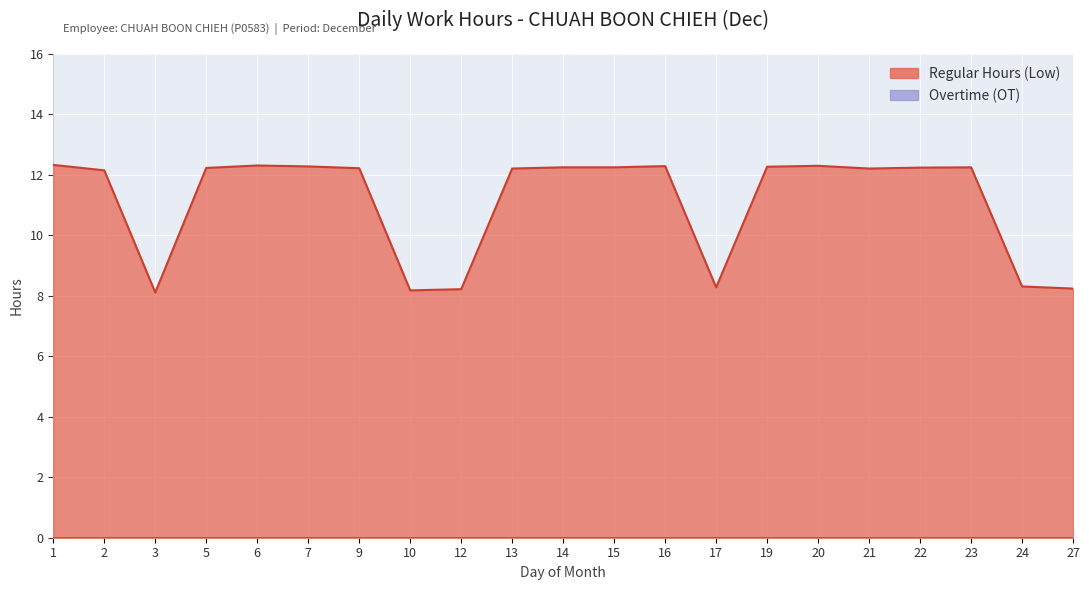

Which label corresponds to the smallest value in the chart?

3